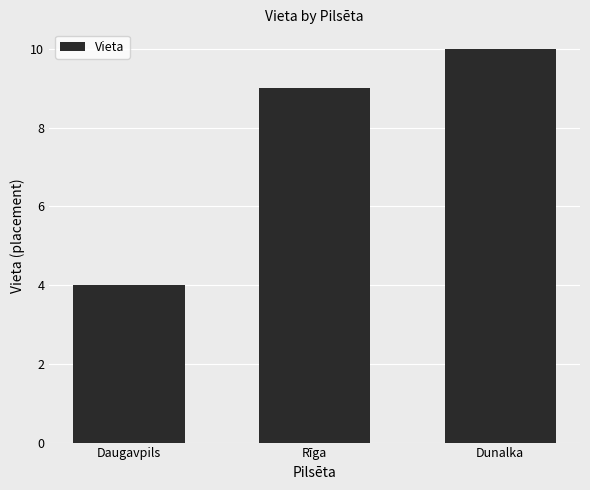

How many distinct data groups are displayed?

1